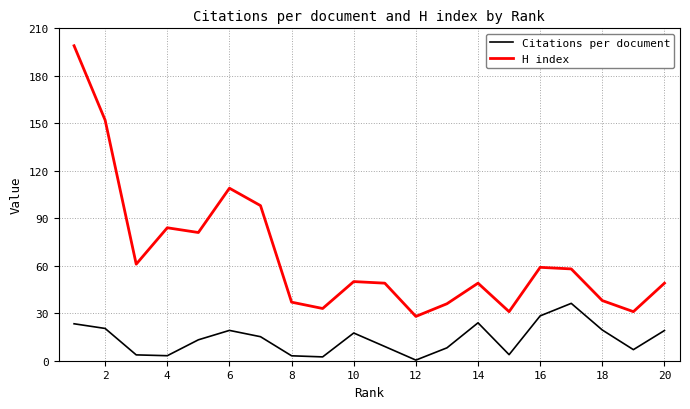

In Citations per document, how many points are lower than both neighbors (excluding endpoints)?

5